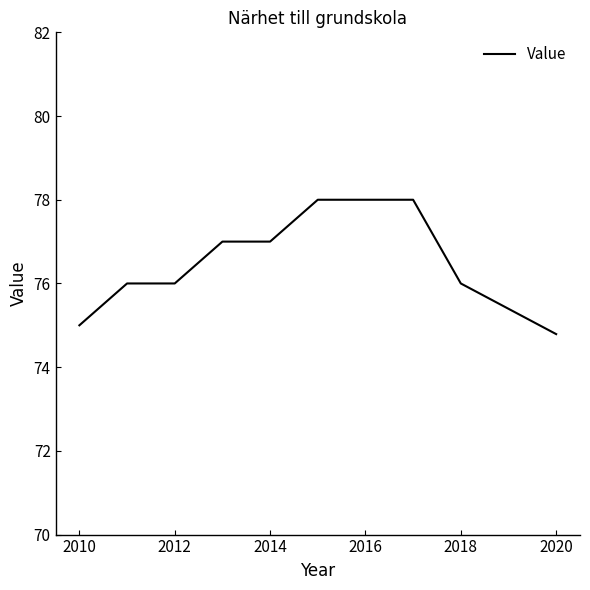

What is the greatest value displayed?

78.0